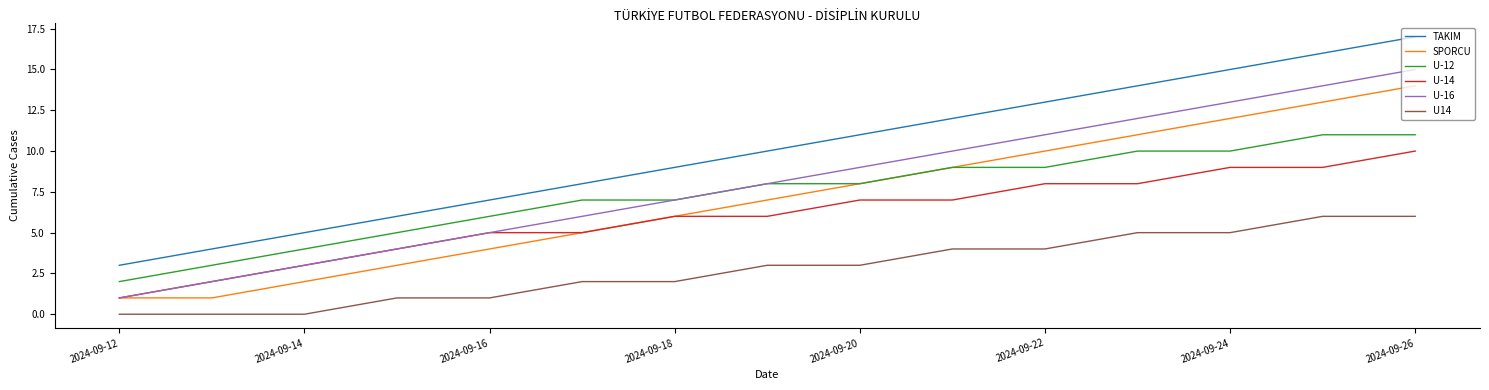

How many U-14 values are between 4 and 8?

9